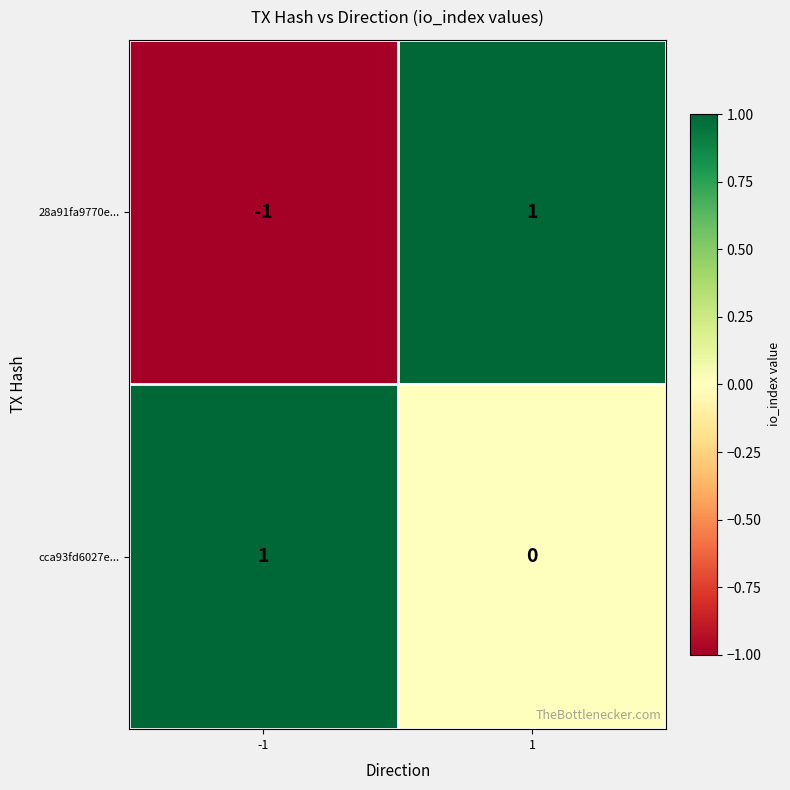

Reading left to right, what are all the values shown in this chart?

28a91fa9770e...: -1=-1	1=1
cca93fd6027e...: -1=1	1=0